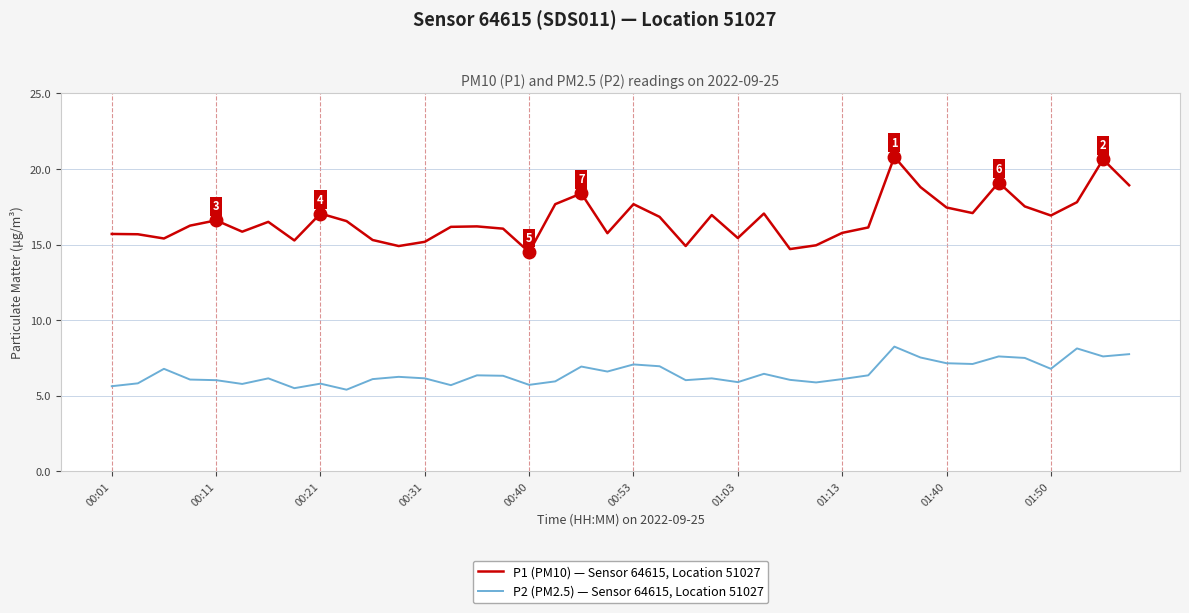

What is the greatest value displayed?

20.8